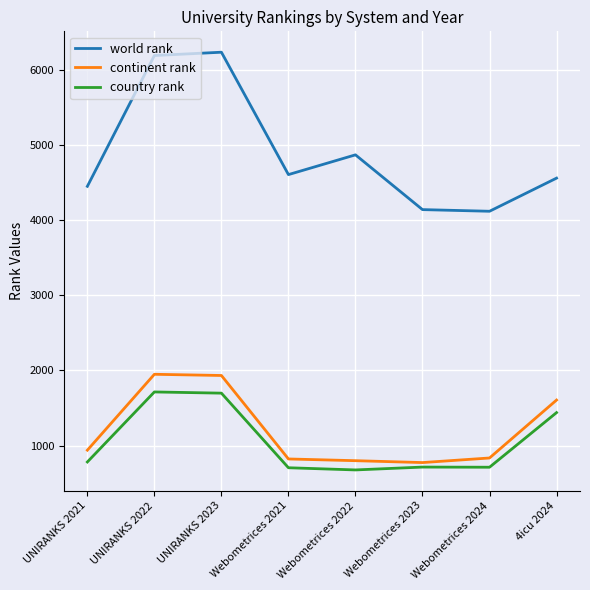

What is the minimum value for world rank?

4118